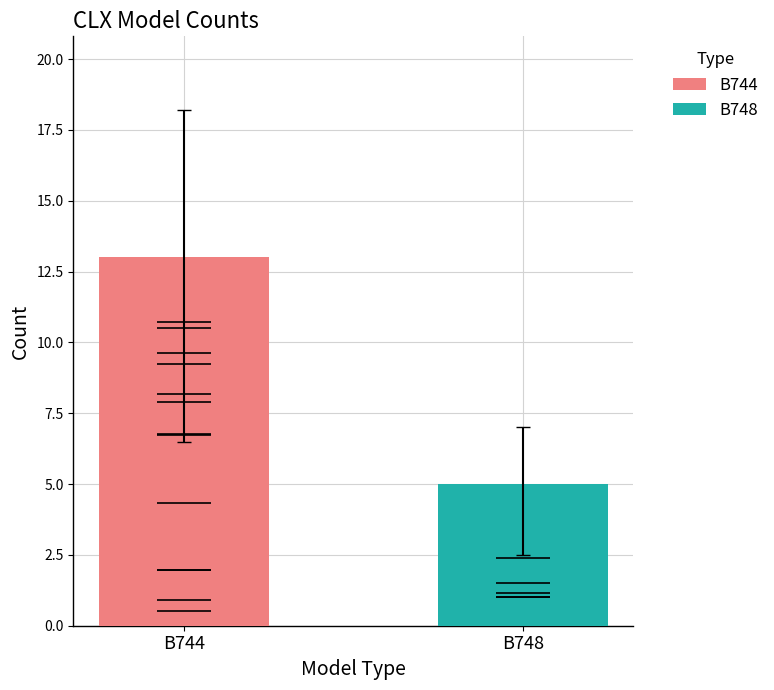

What is the lowest value of the B748 series?

5